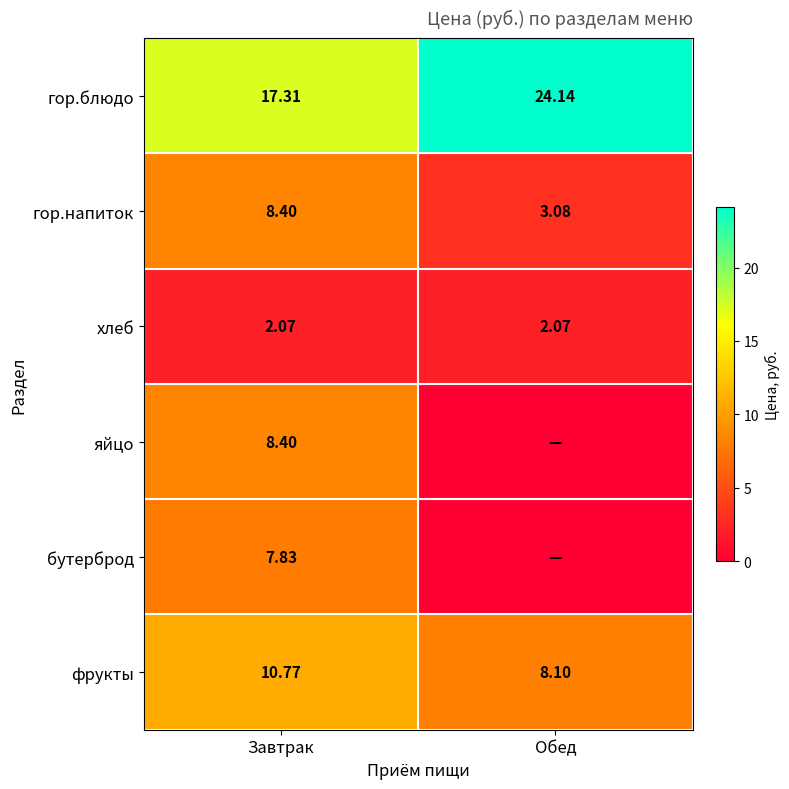

At which label does гор.напиток first exceed 8?

Завтрак